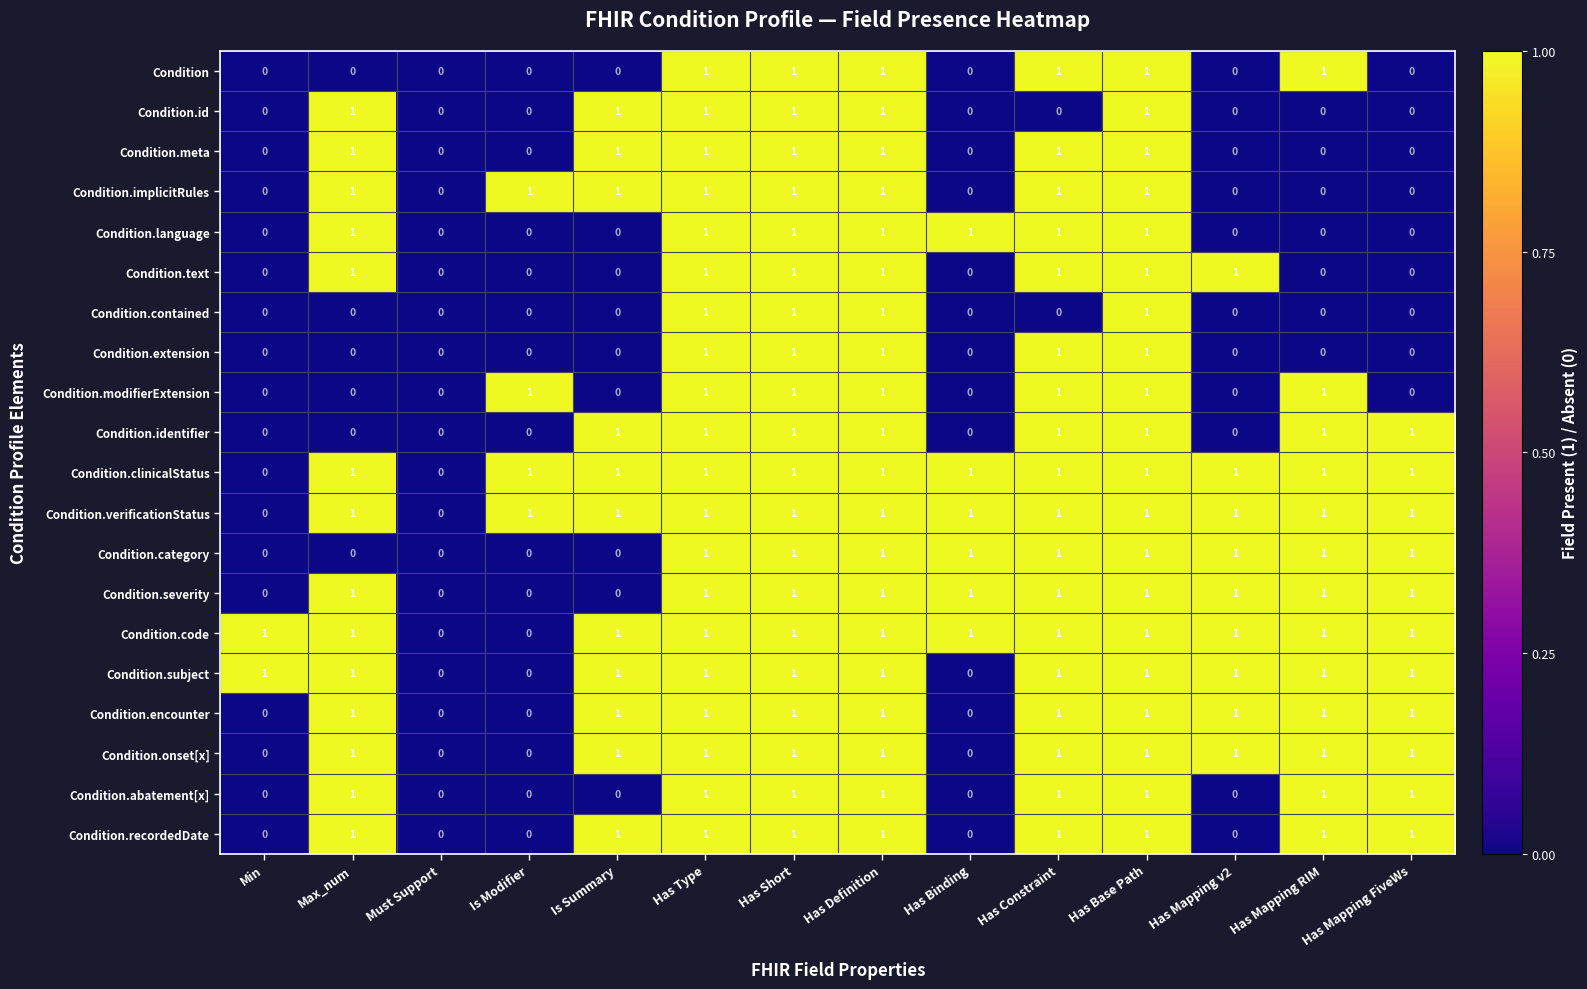

Count the Condition.id values in the range 0 to 1.

14